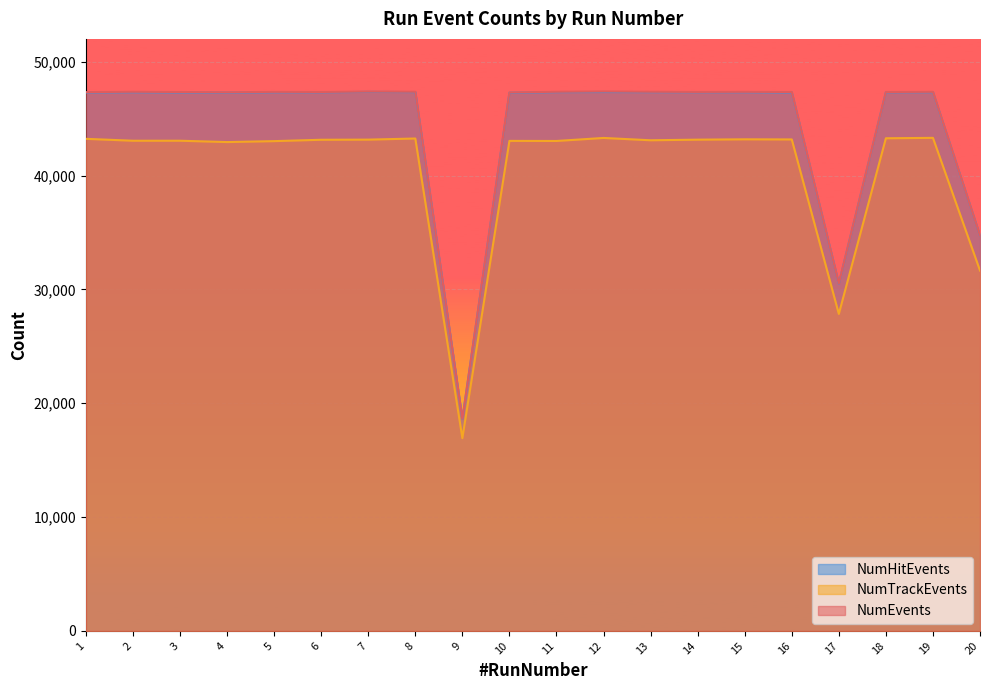

In NumHitEvents, how many points are higher than both neighbors (excluding endpoints)?

5